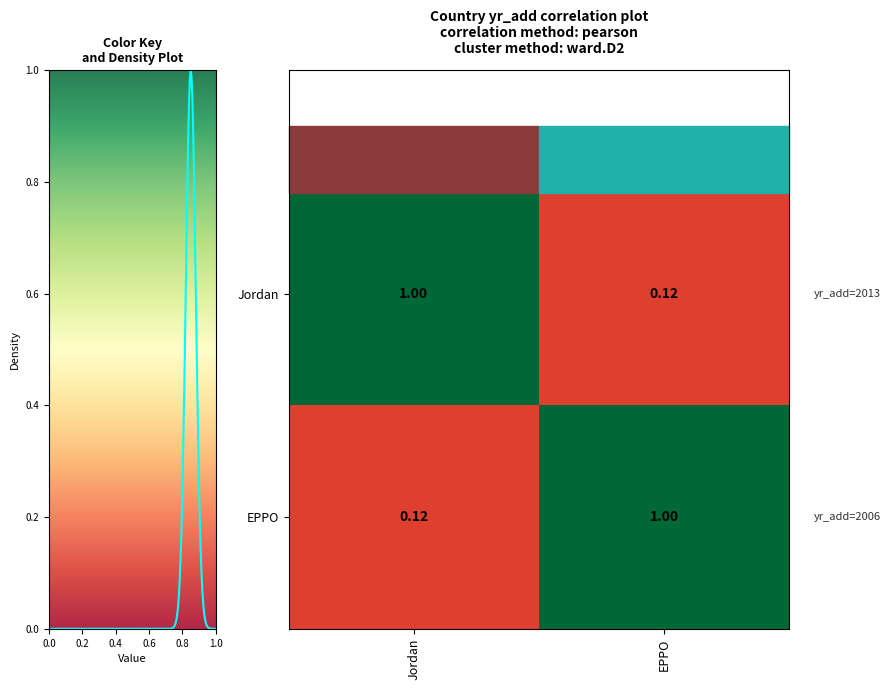

Is the value of Jordan at Jordan greater than the value of EPPO at Jordan?

Yes